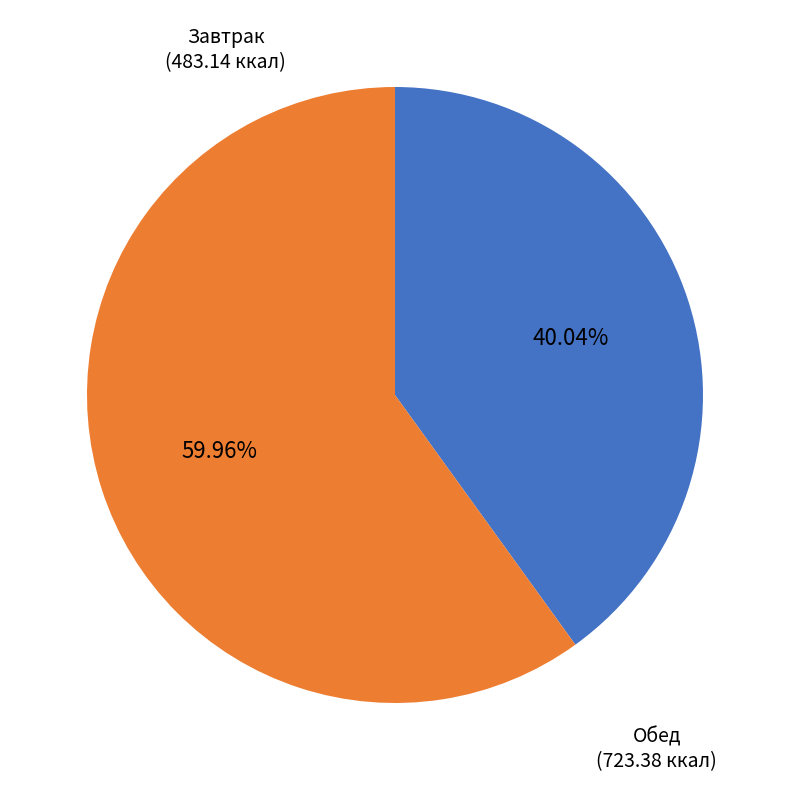

Does any single category account for the majority?

Yes